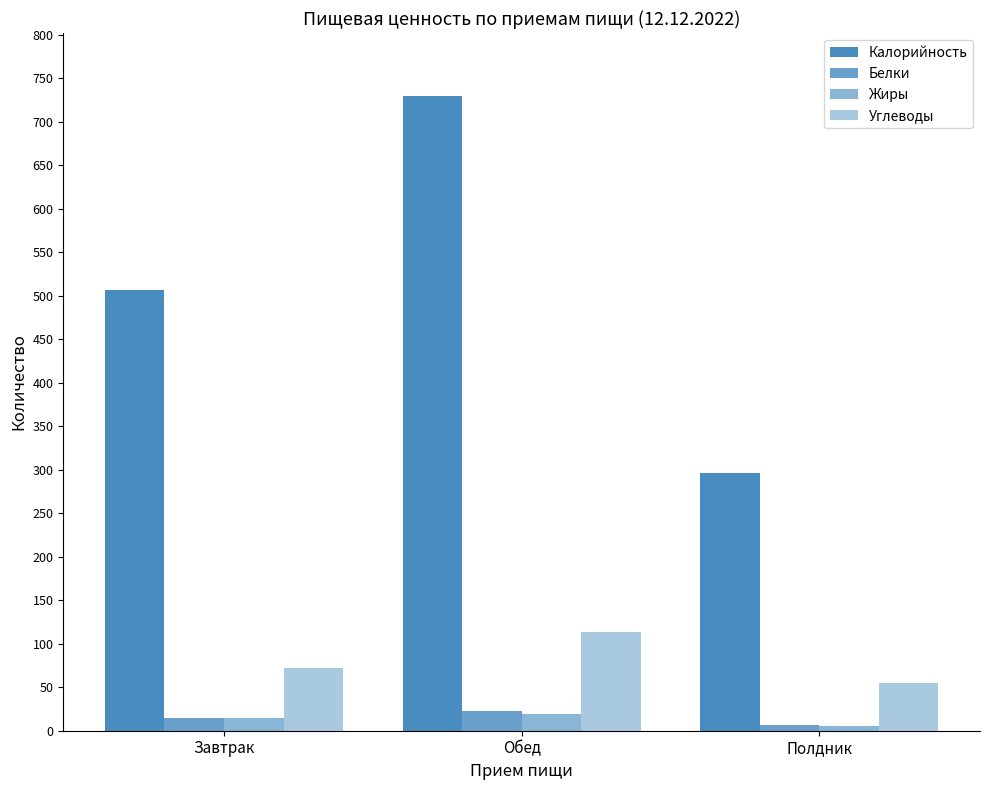

What is the sum of the Углеводы values at Полдник and Обед?

168.2